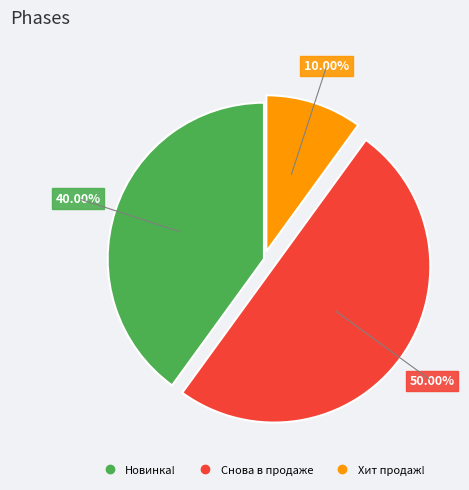

To the nearest percent, what is the average slice percentage?

33%